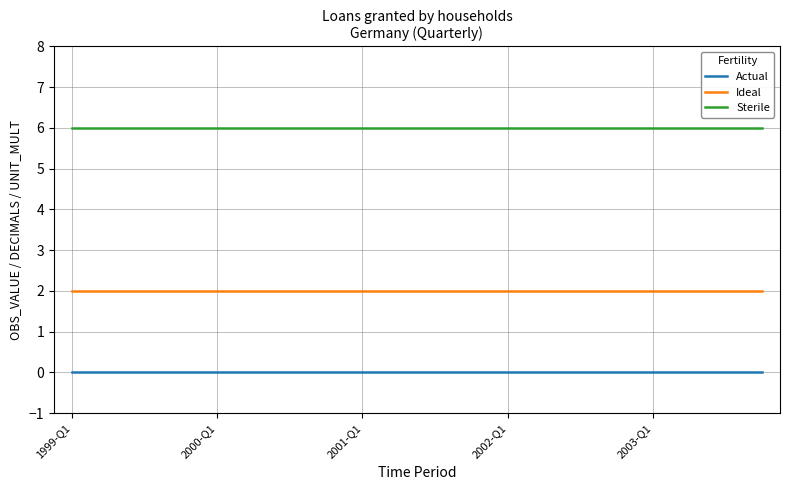

Rank the series by their average value, from highest to lowest.

Sterile, Ideal, Actual